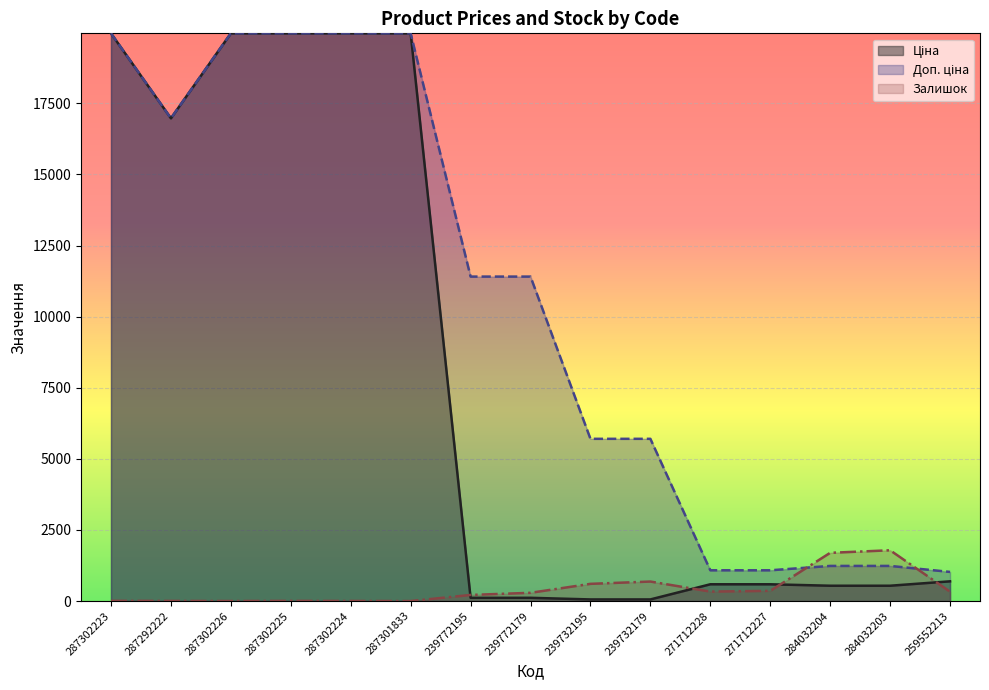

Does the chart display data point markers on the line(s)?

No